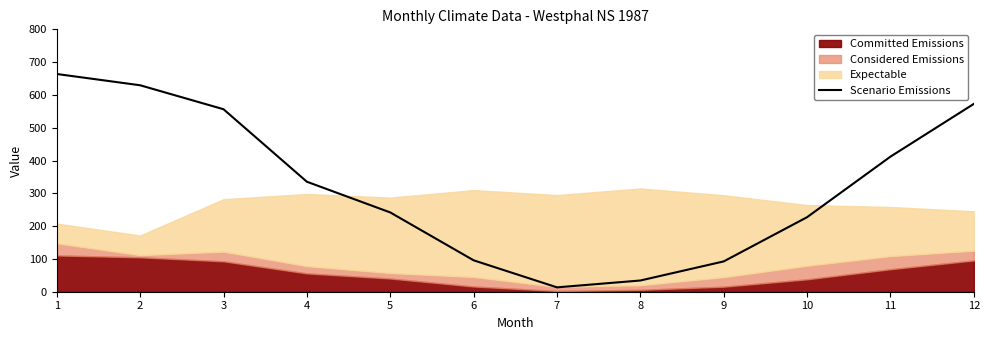

List the labels in order of value, largest first.

1, 2, 12, 3, 11, 4, 5, 10, 6, 9, 8, 7